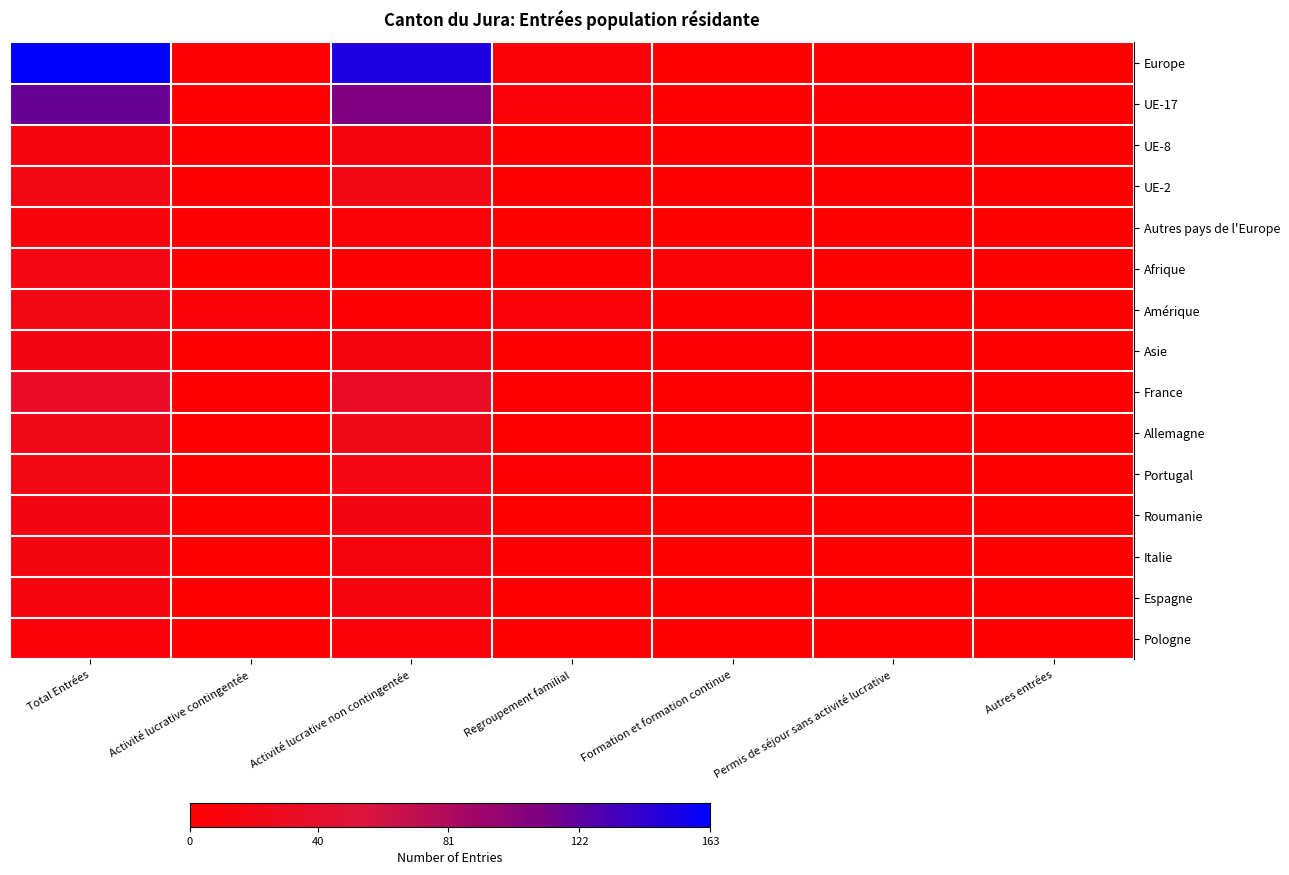

Which series has the widest spread of values?

Europe